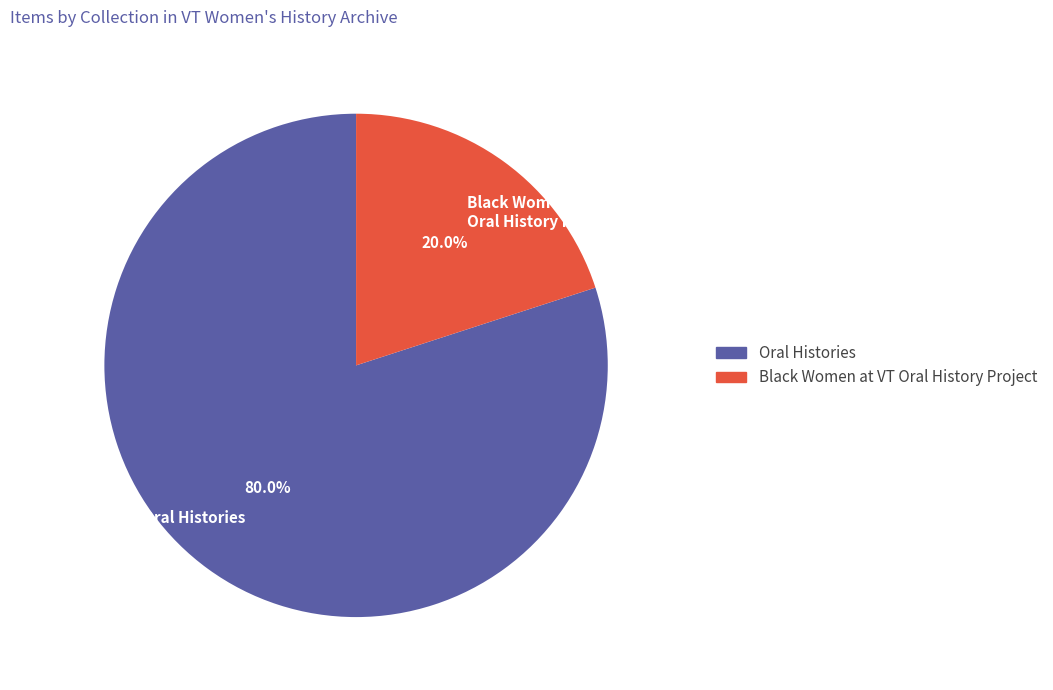

To the nearest percent, what is the average slice percentage?

50%